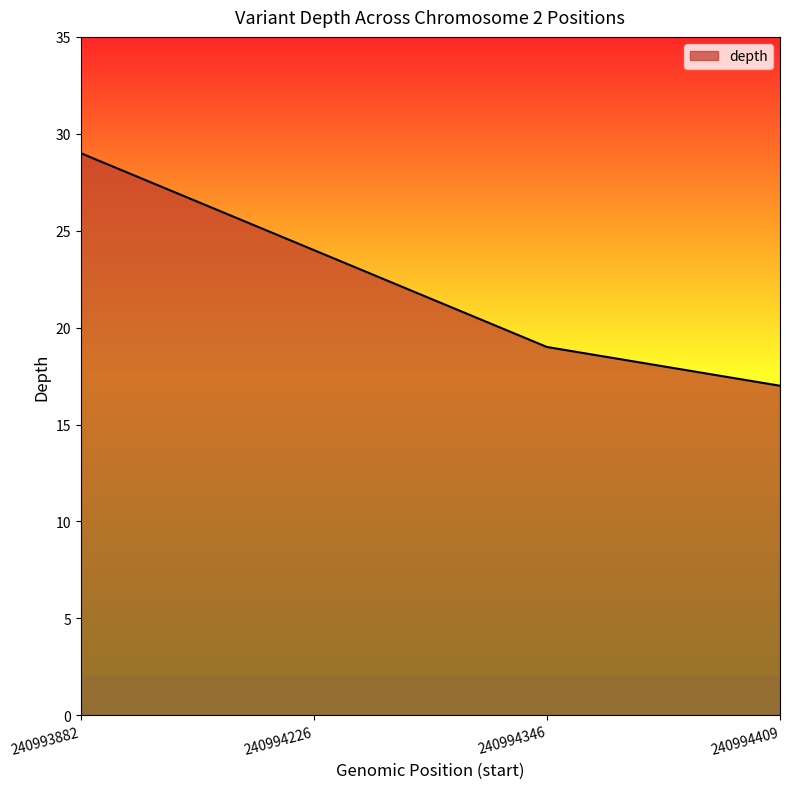

What is the change in value from 240993882 to 240994226?

-5